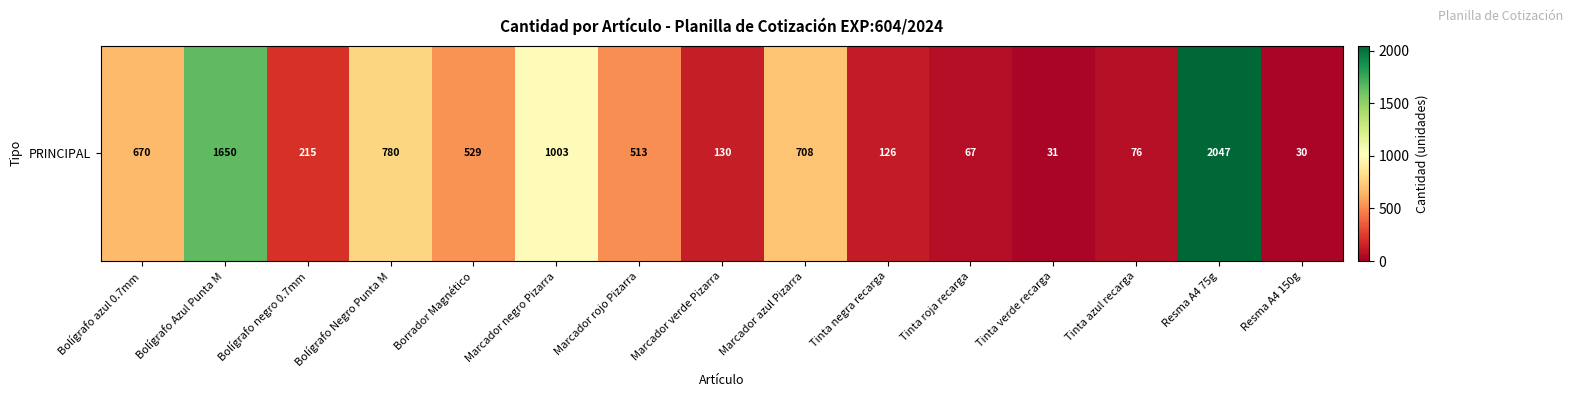

What is the average value?

572